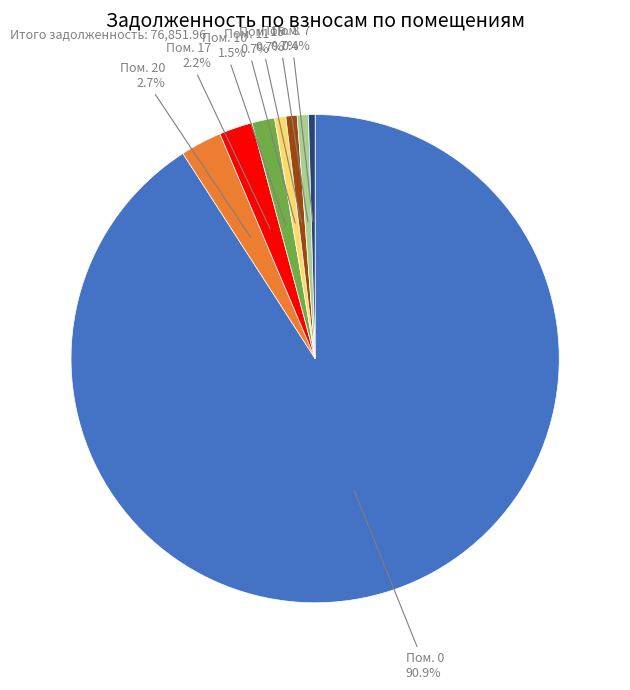

What is the ratio of the value at Пом. 15 to the value at Пом. 20?

0.3